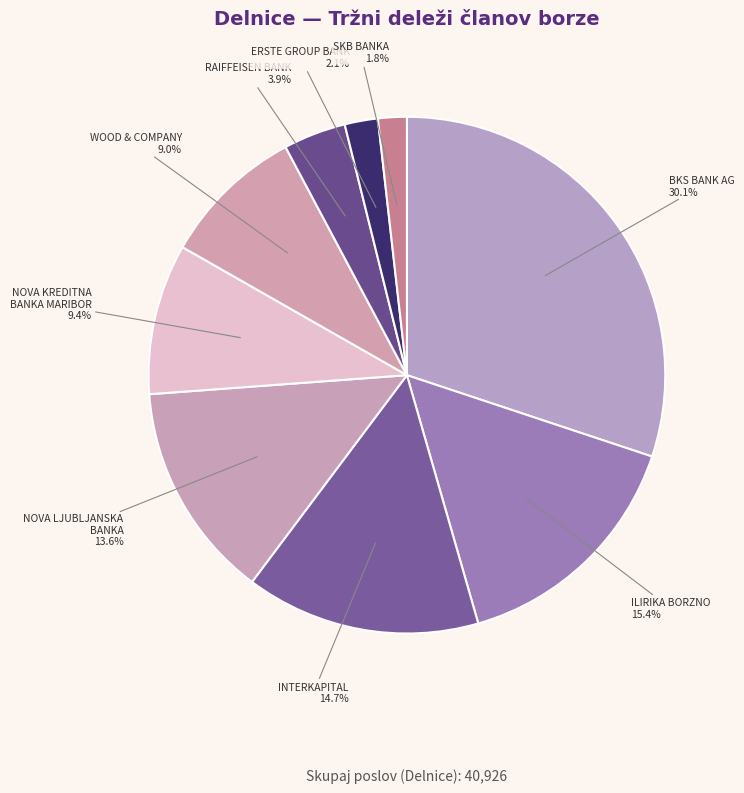

Which category has the biggest portion of the pie?

BKS BANK AG